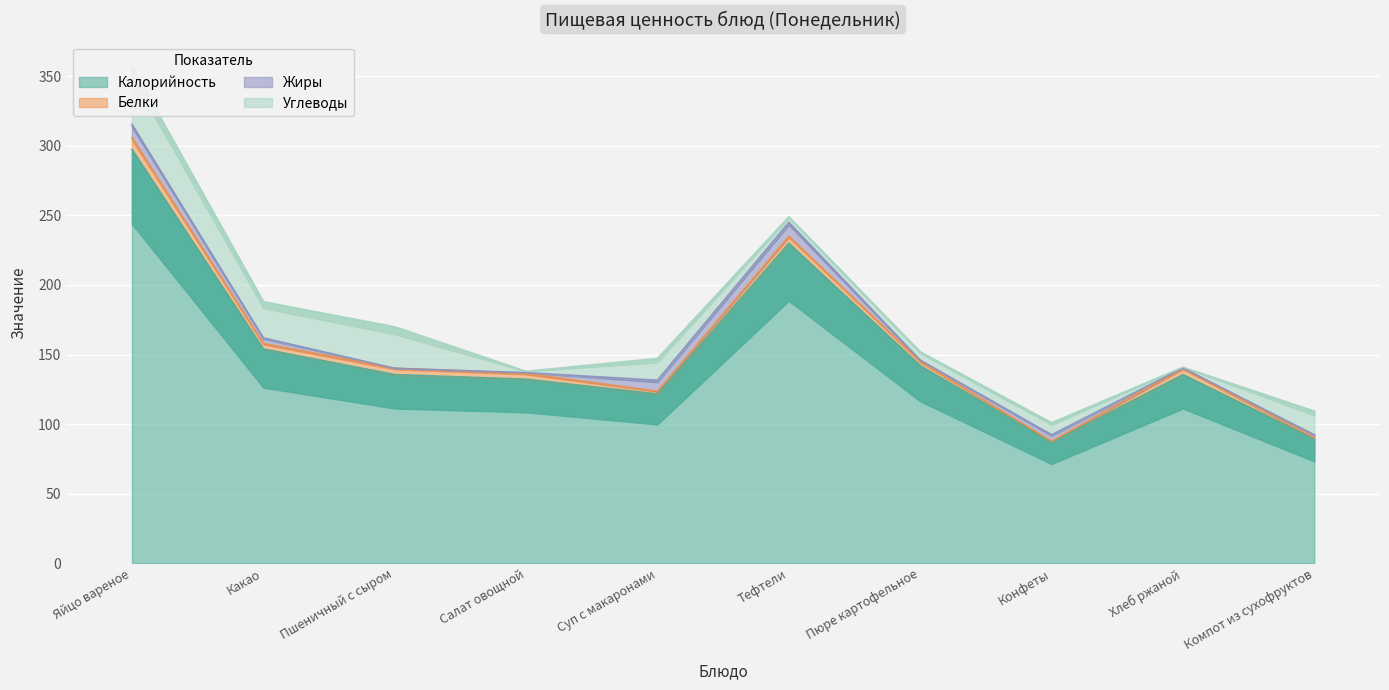

What position from the right is Яйцо вареное?

10